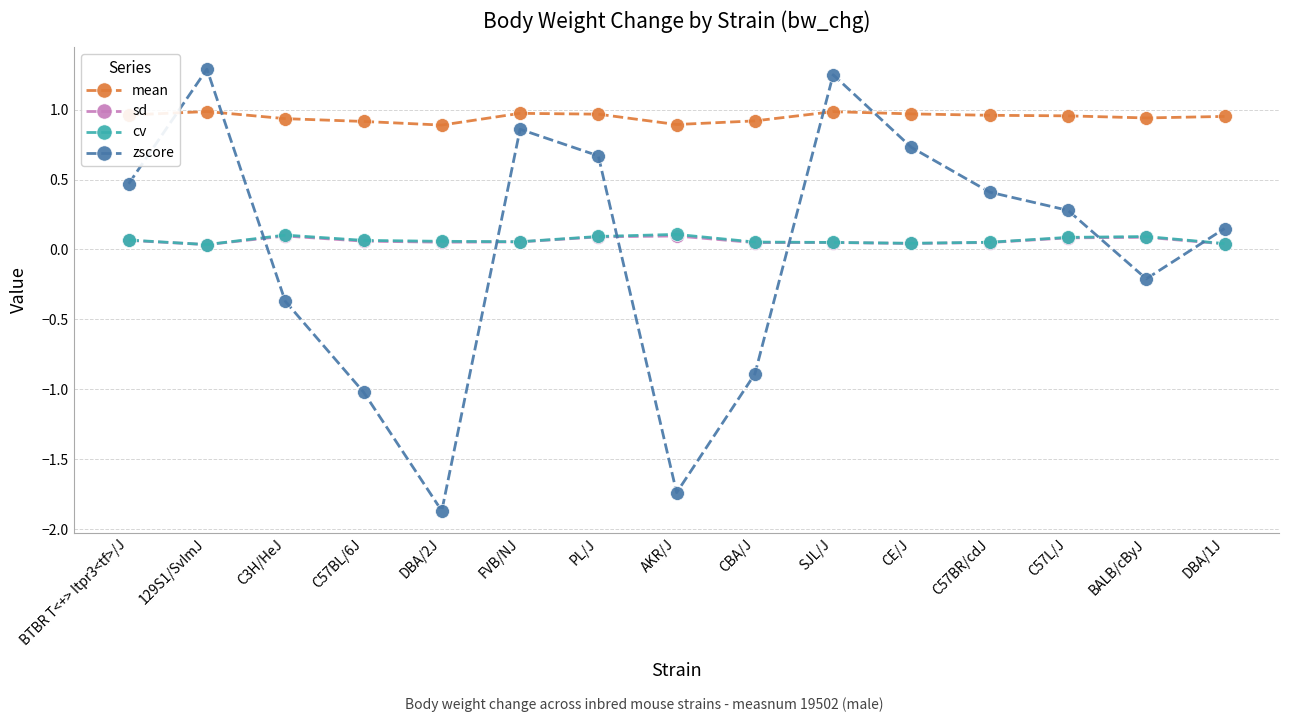

How many interior local peaks does the zscore series have?

3